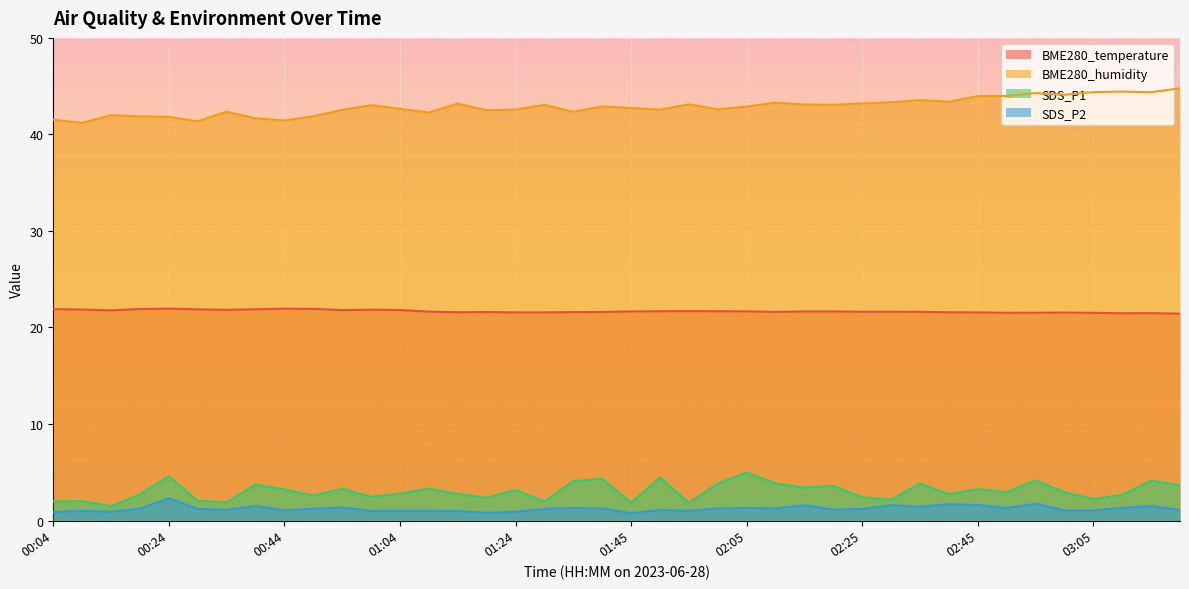

Which series has the widest spread of values?

BME280_humidity